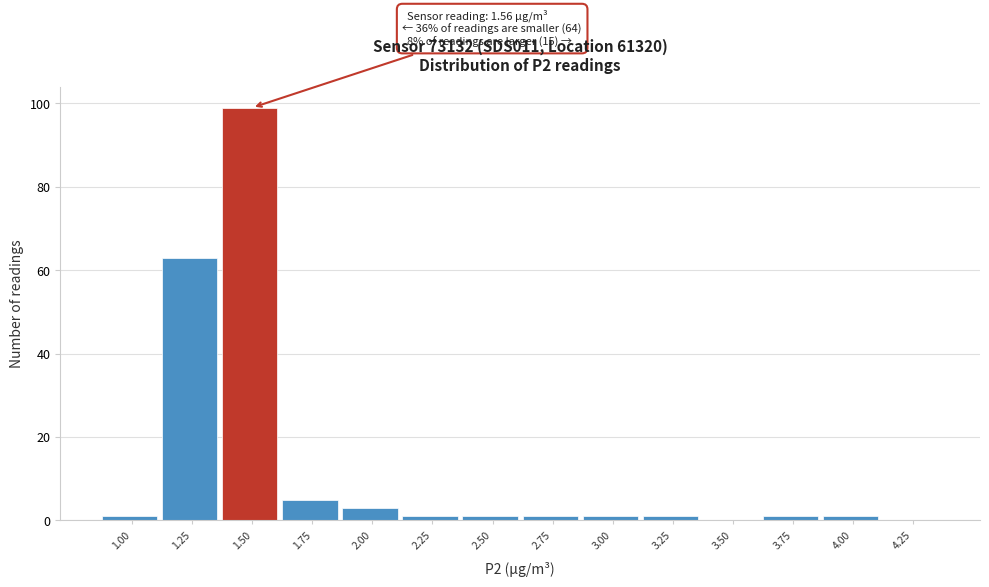

Reading left to right, list all the values displayed in this chart.

1.00=1	1.25=63	1.50=99	1.75=5	2.00=3	2.25=1	2.50=1	2.75=1	3.00=1	3.25=1	3.50=0	3.75=1	4.00=1	4.25=0